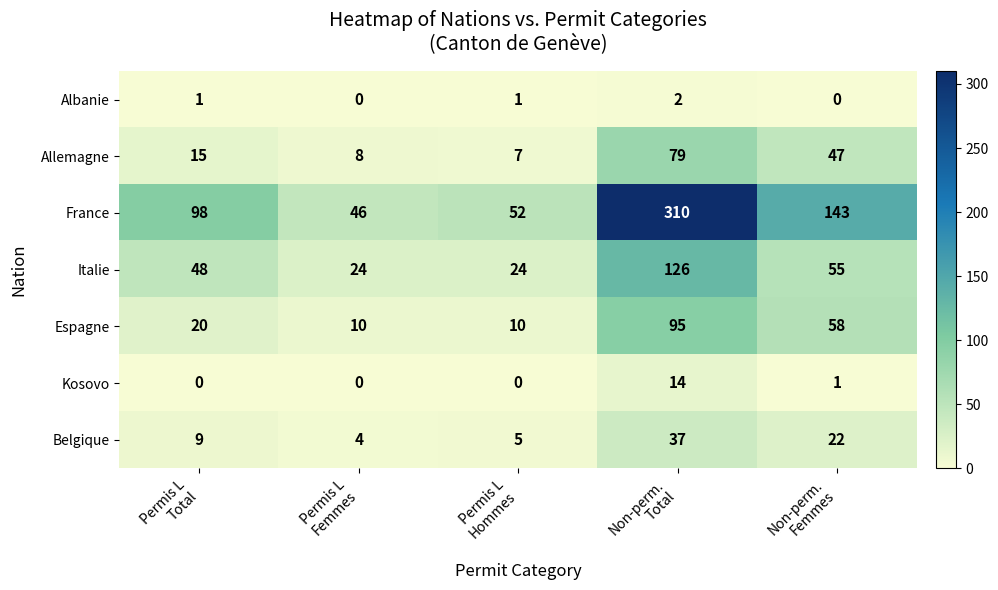

What is the maximum value for Allemagne?

79